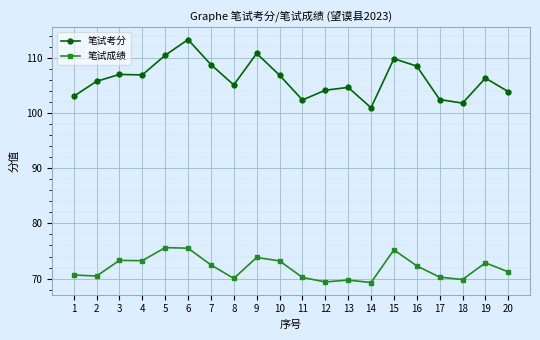

What is the difference between the maximum and minimum values in the 笔试成绩 series?

6.3